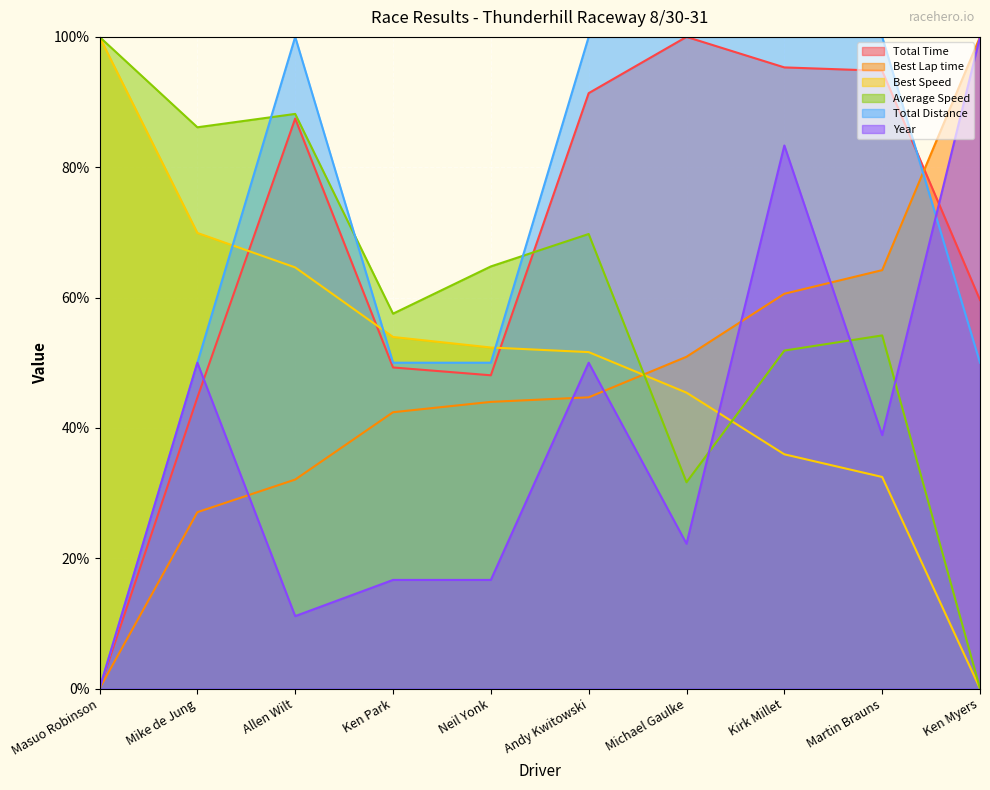

How many lines are shown in the chart?

6